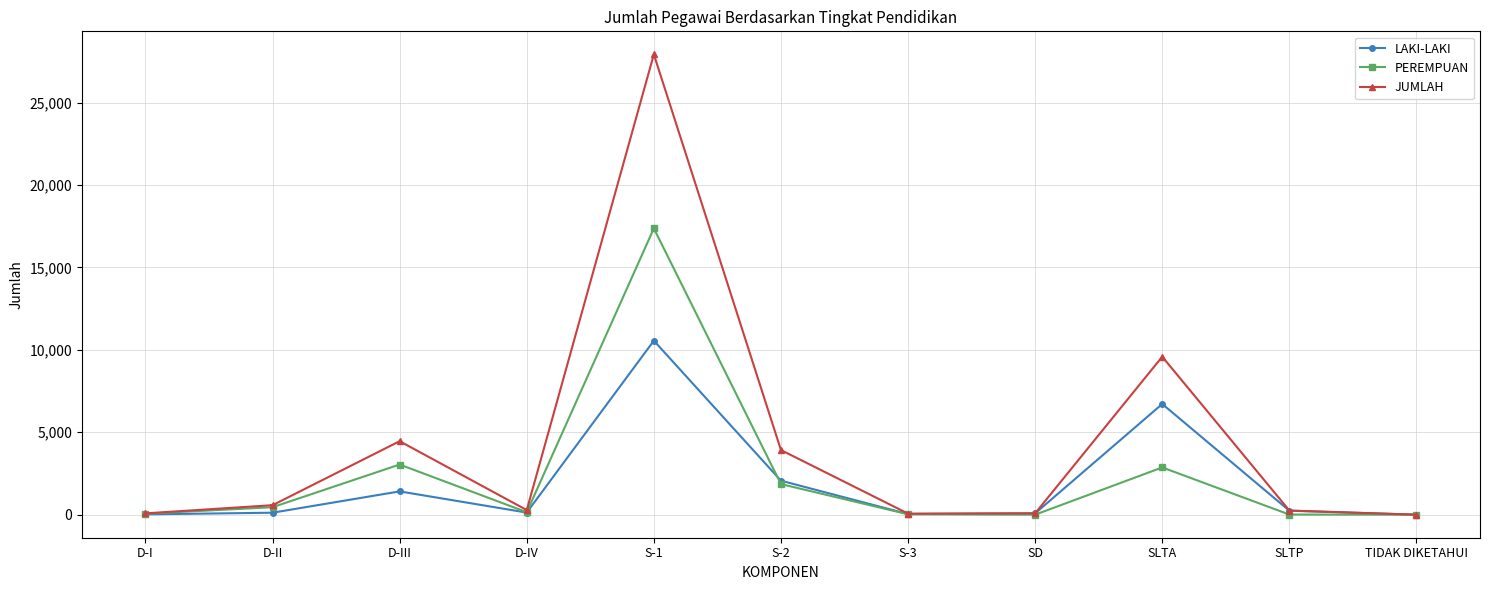

True or false: PEREMPUAN has a value of 800 at D-III.

False